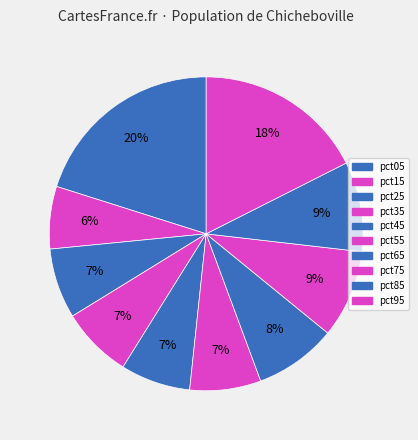

What is the change in value from pct55 to pct75?

+0.1